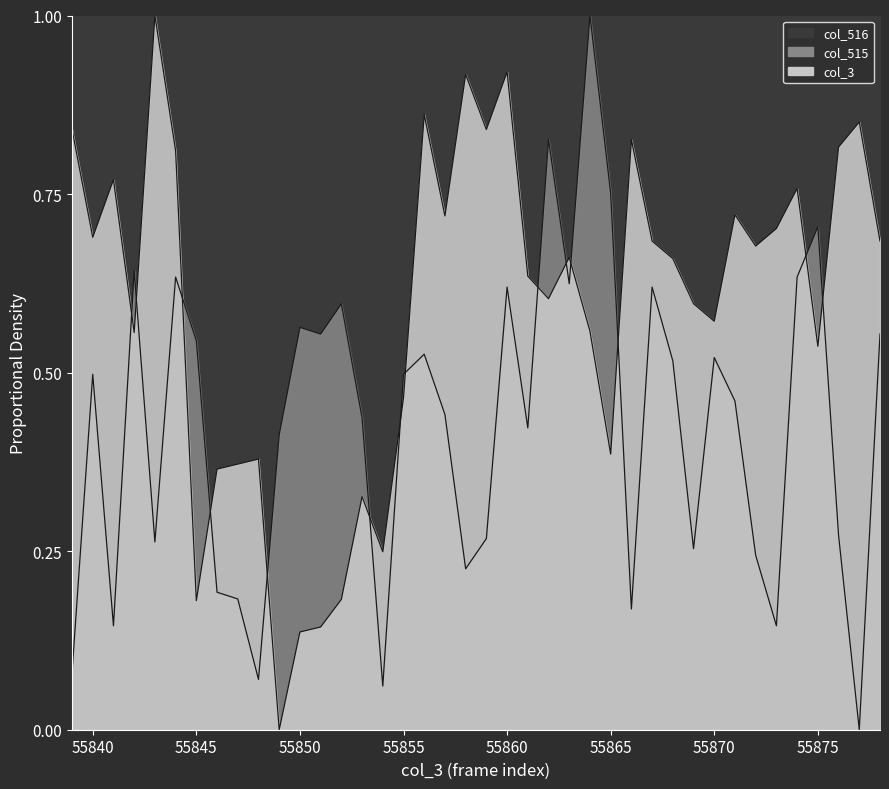

What is the difference between the col_515 values at 55839 and 55857?

0.1